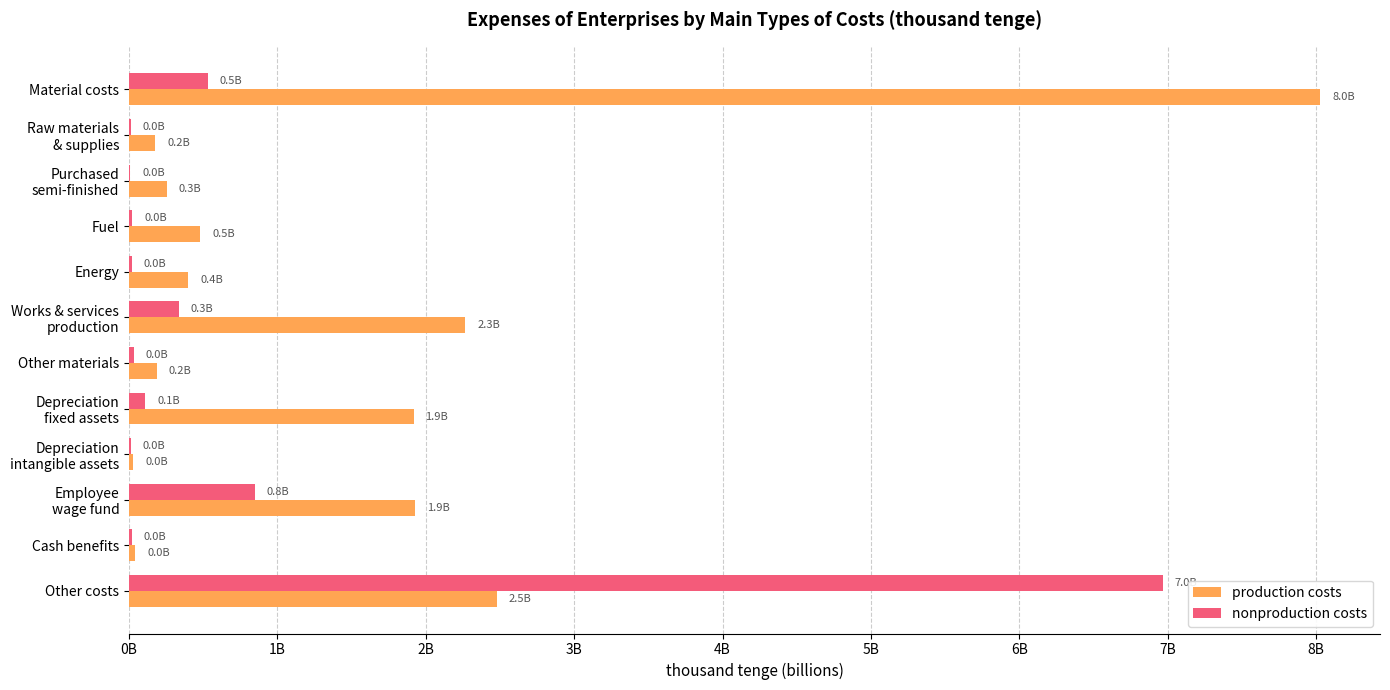

Which category has the highest value across all series?

Material costs